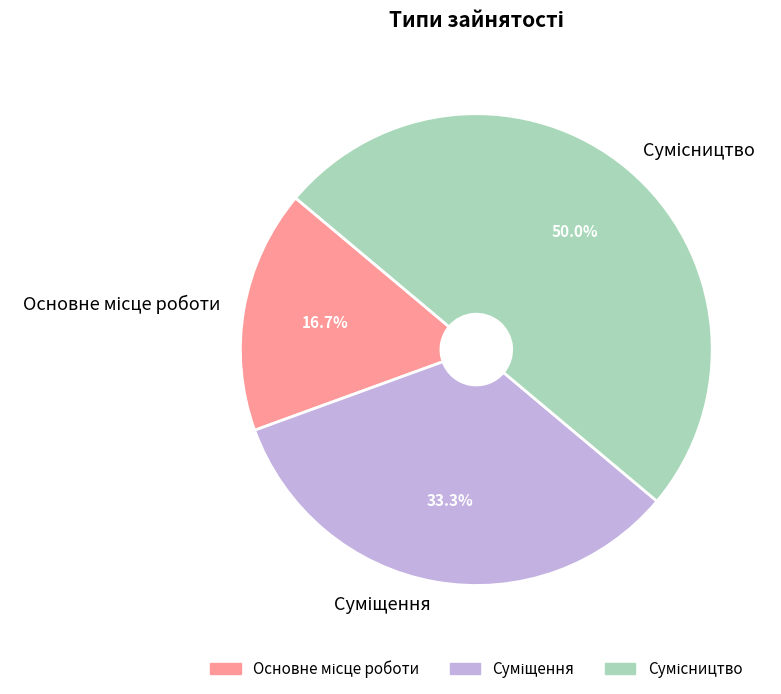

To the nearest percent, what portion does Суміщення represent?

33%